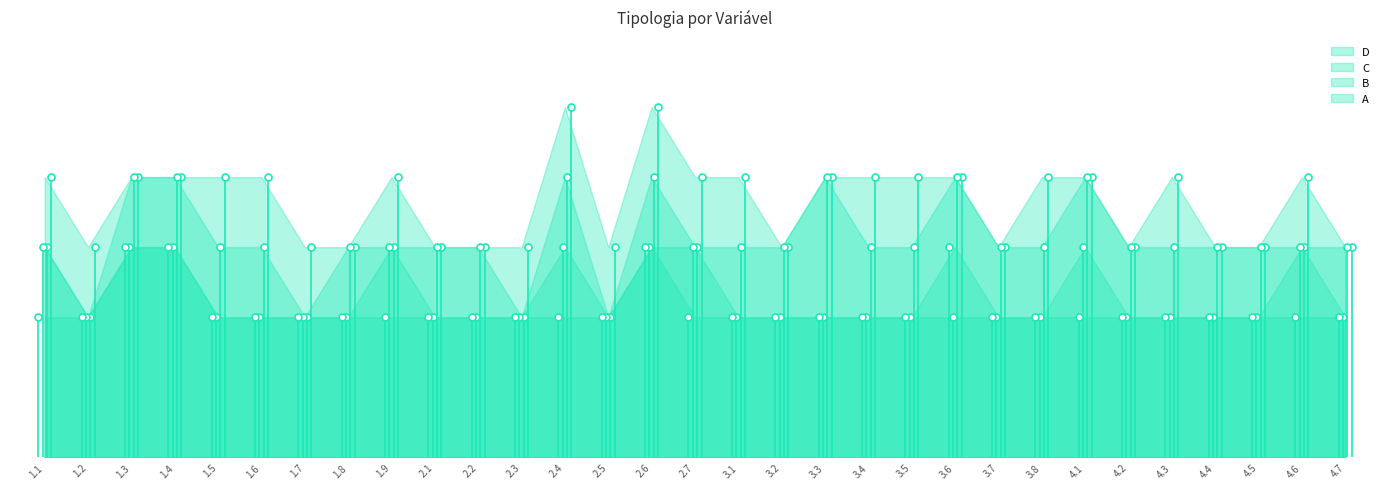

What is the total value across all series at 2.5?

9